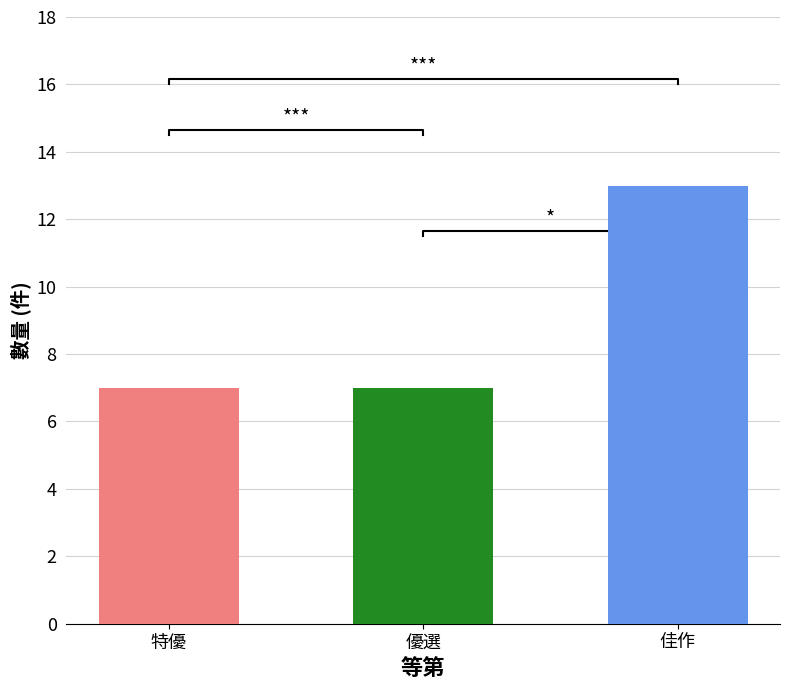

How many bars are there in total?

3